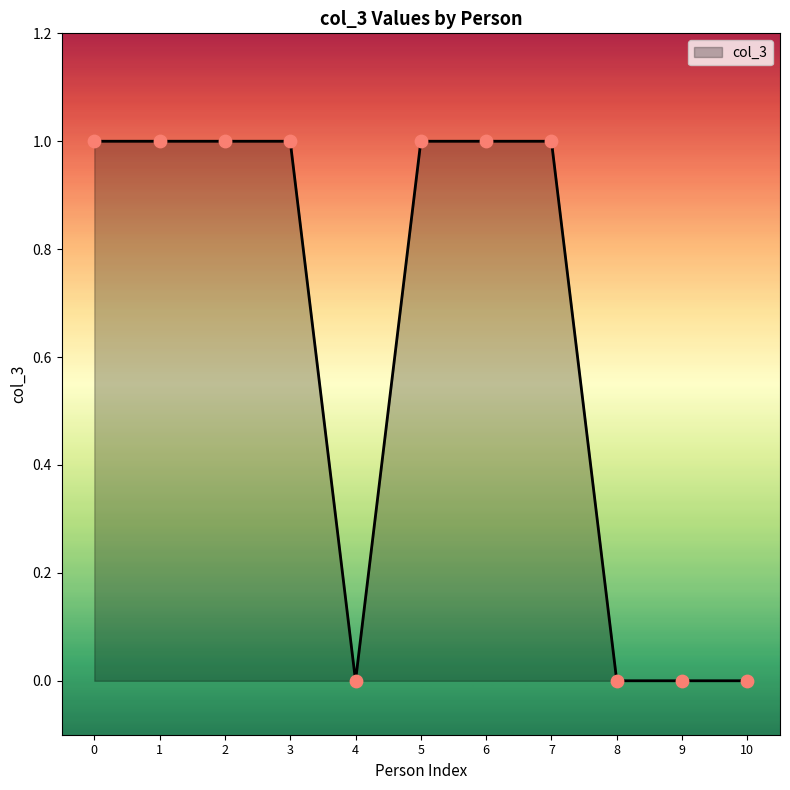

What is the ratio of the value at 7 to the value at 5?

1.0